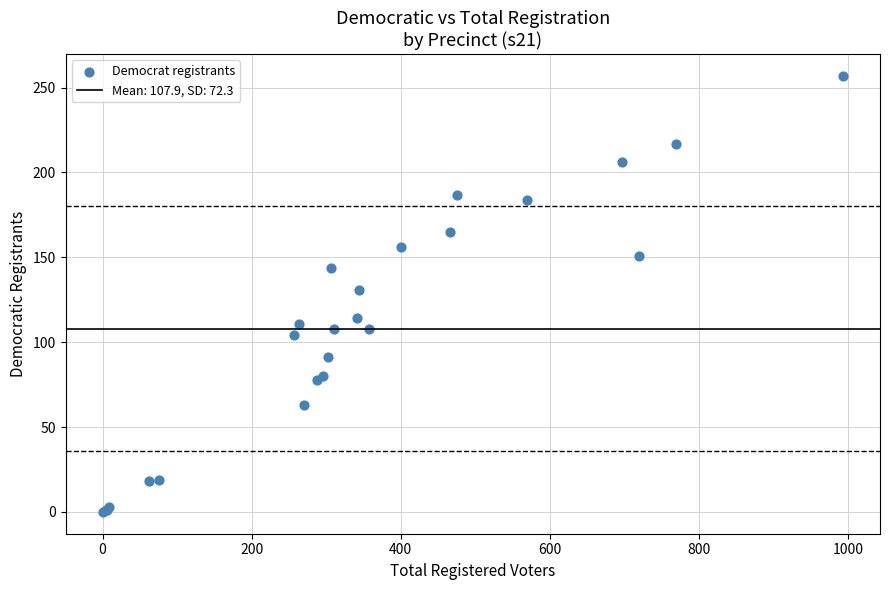

What Y value in the scatter plot is closest to 128?

131